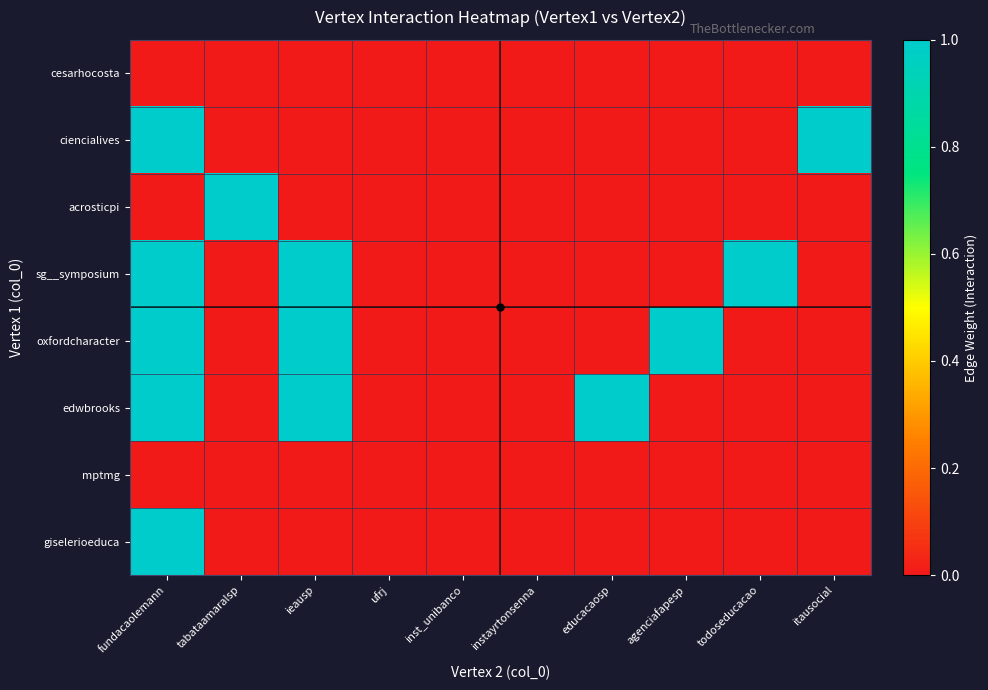

At which category does the chart reach its minimum across all series?

fundacaolemann